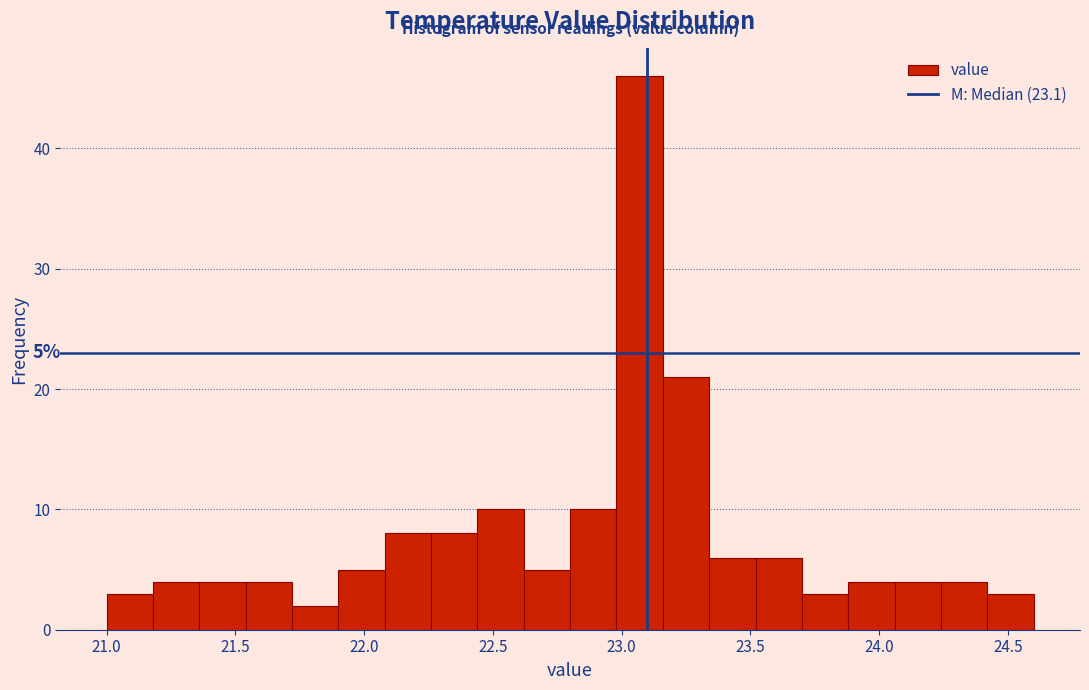

Around what value on the x-axis is the tallest bar? Give the approximate position of its centre, as read against the axis.

23.05